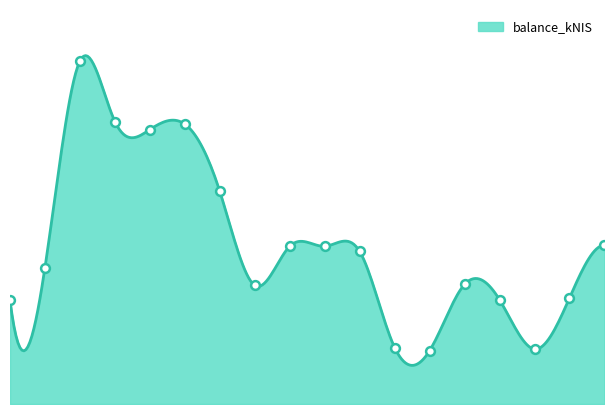

What is the change in value from 2024-07-04 to 2024-10-10?

-4123.5